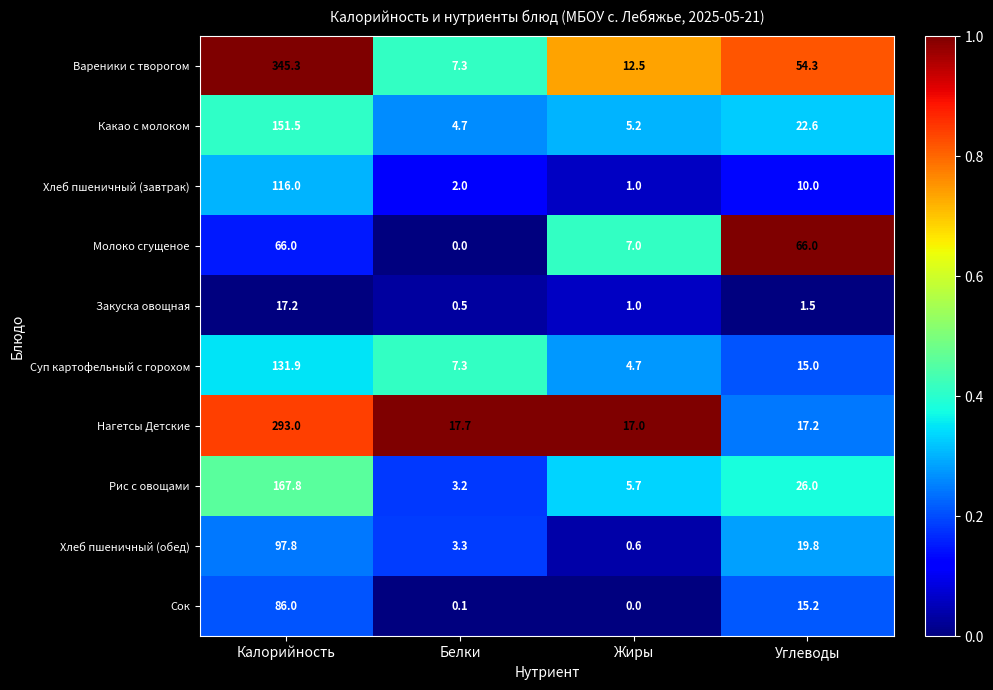

Which series has the largest total across all categories?

Вареники с творогом